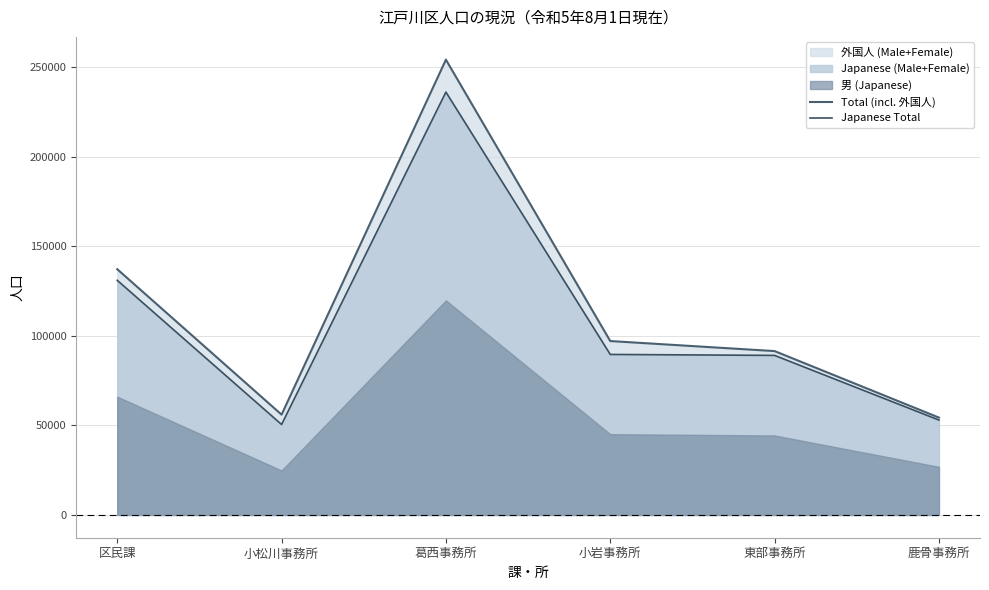

What is the label of the 5th point from the left?

東部事務所